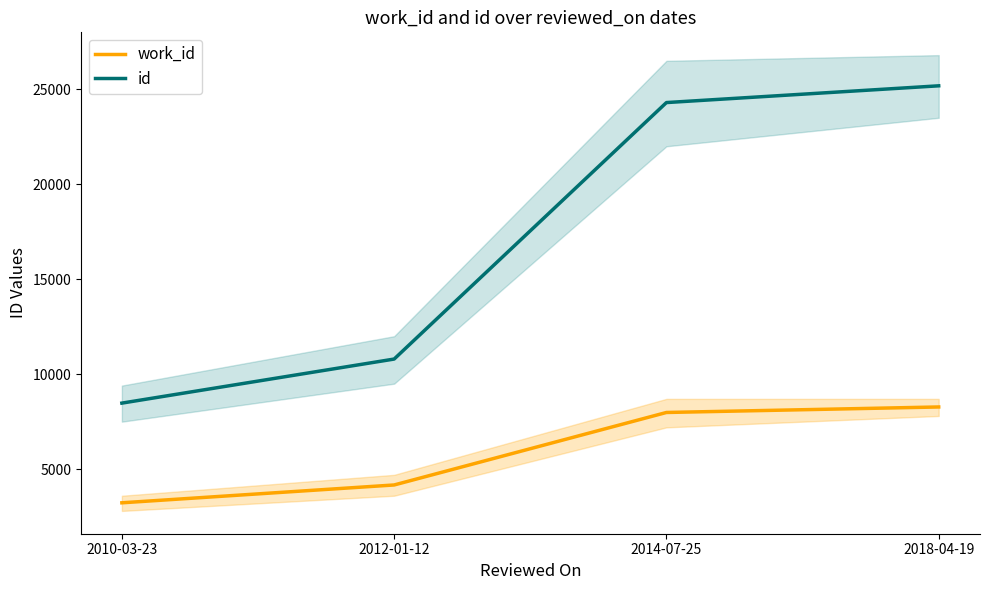

What position from the right is 2018-04-19?

1